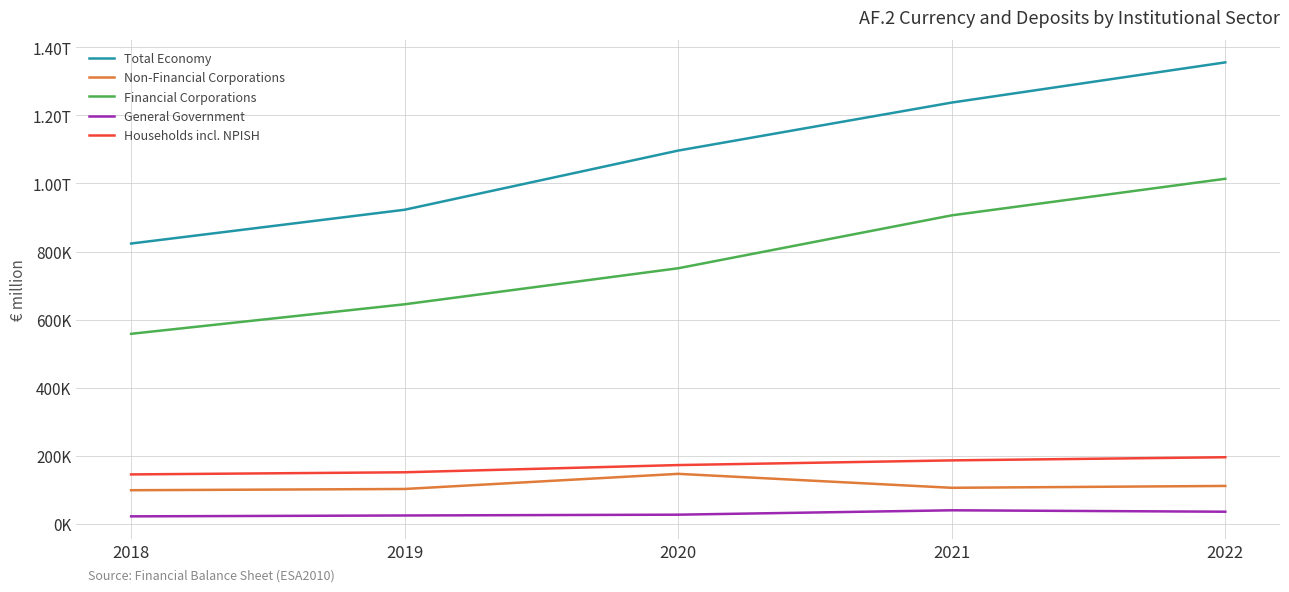

The value of Financial Corporations at 2020 is 1247081.6. True or false?

False